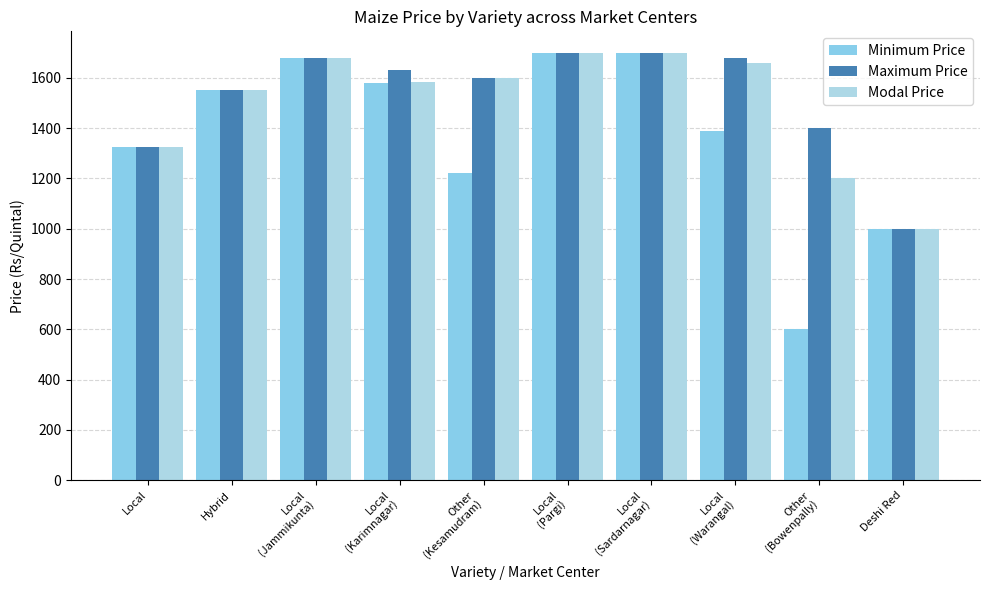

Which series changed the most between Local
(Karimnagar) and Other
(Kesamudram)?

Minimum Price